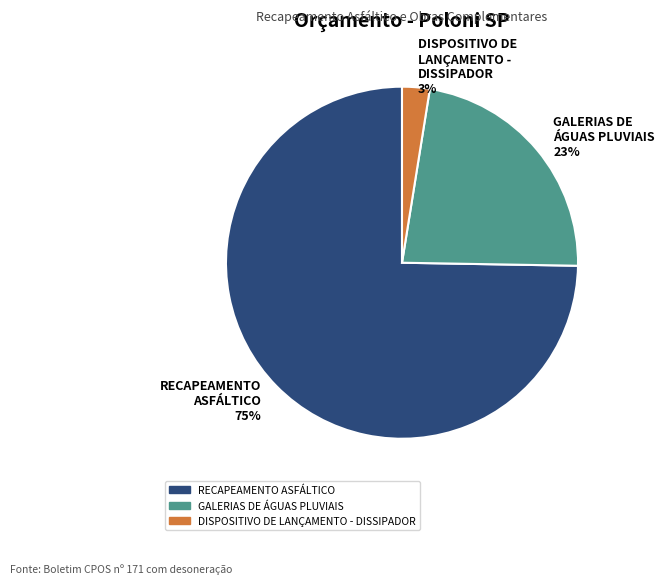

Which slice is the largest?

RECAPEAMENTO ASFÁLTICO